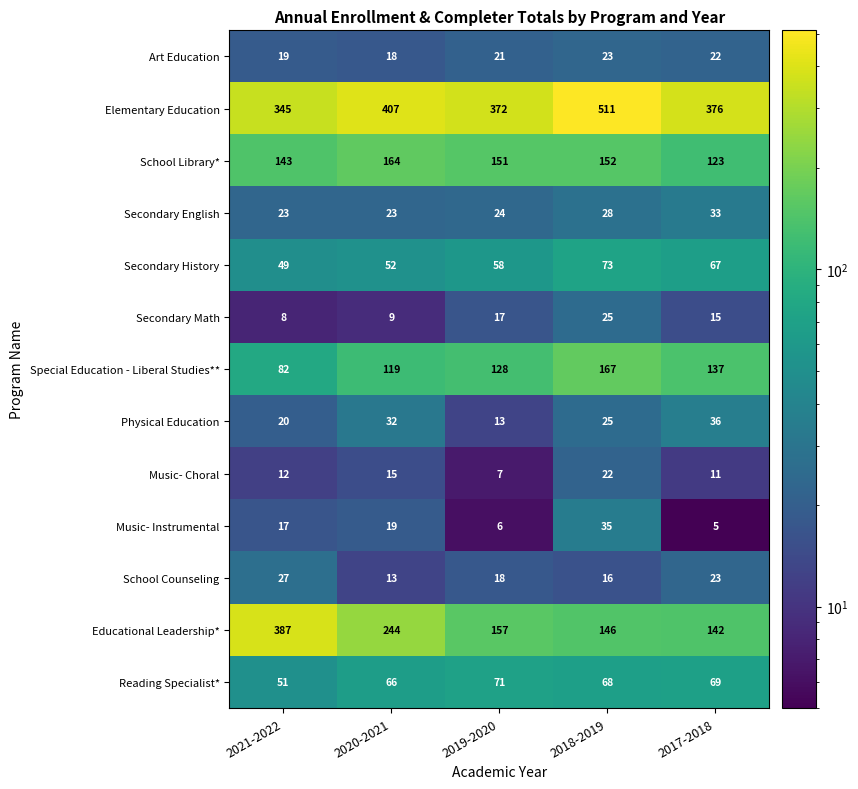

What is the lowest value of the Music- Instrumental series?

5